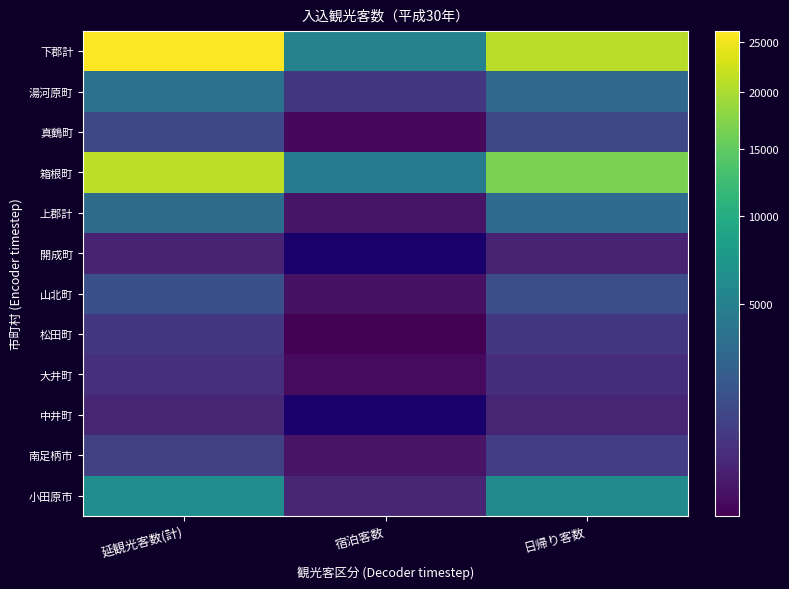

At which label does 大井町 reach its minimum?

宿泊客数